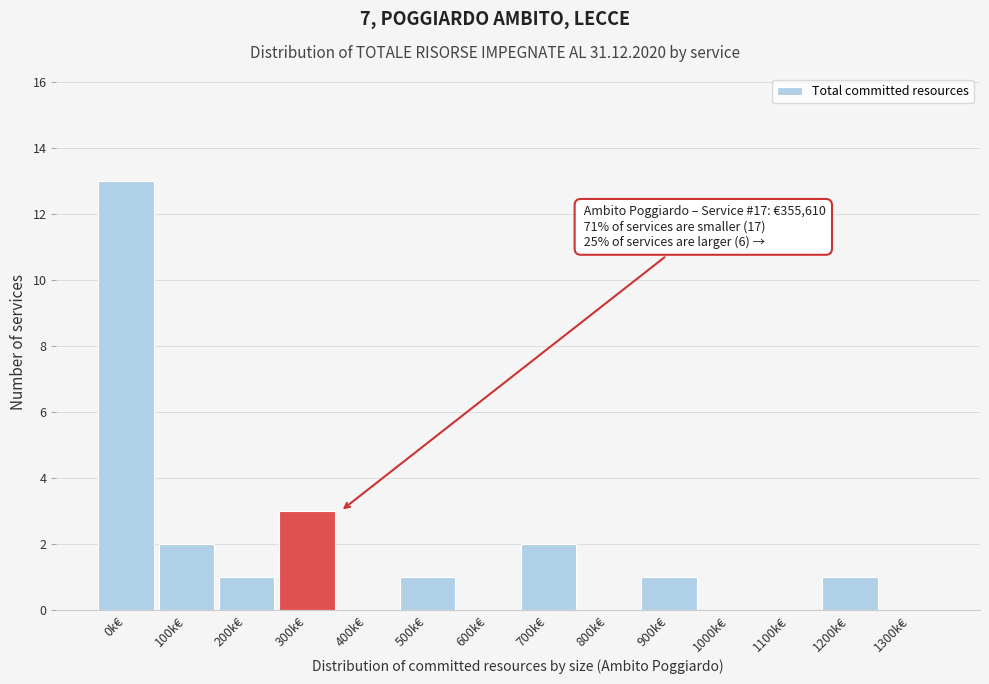

Reading left to right, list all the values displayed in this chart.

0k€=13	100k€=2	200k€=1	300k€=3	400k€=0	500k€=1	600k€=0	700k€=2	800k€=0	900k€=1	1000k€=0	1100k€=0	1200k€=1	1300k€=0